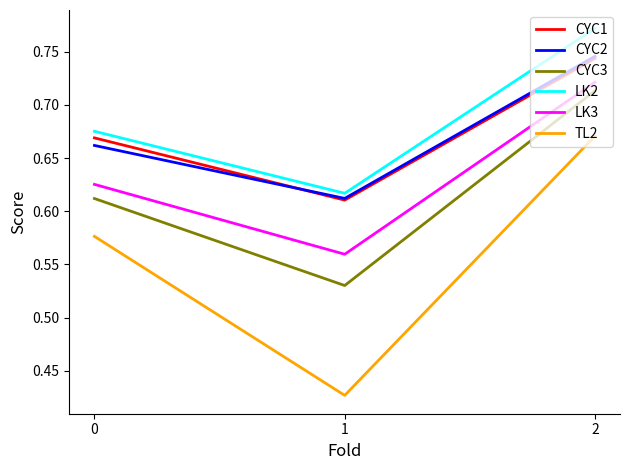

True or false: LK2 has a value of 1.0 at 0.

False